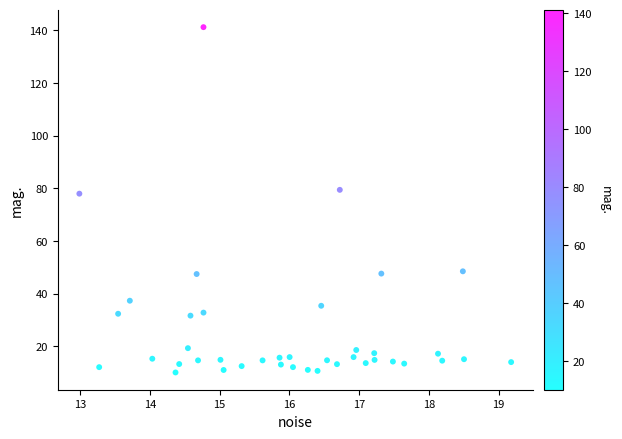

What Y value in the scatter plot is closest to 75?

77.9